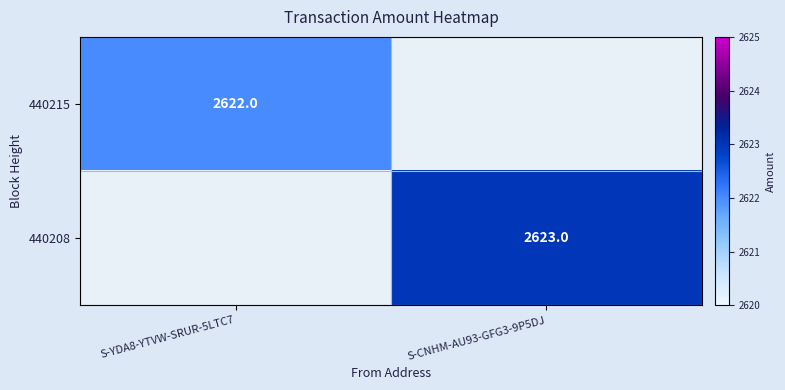

True or false: 440208 has a value of 2623 at S-CNHM-AU93-GFG3-9P5DJ.

True